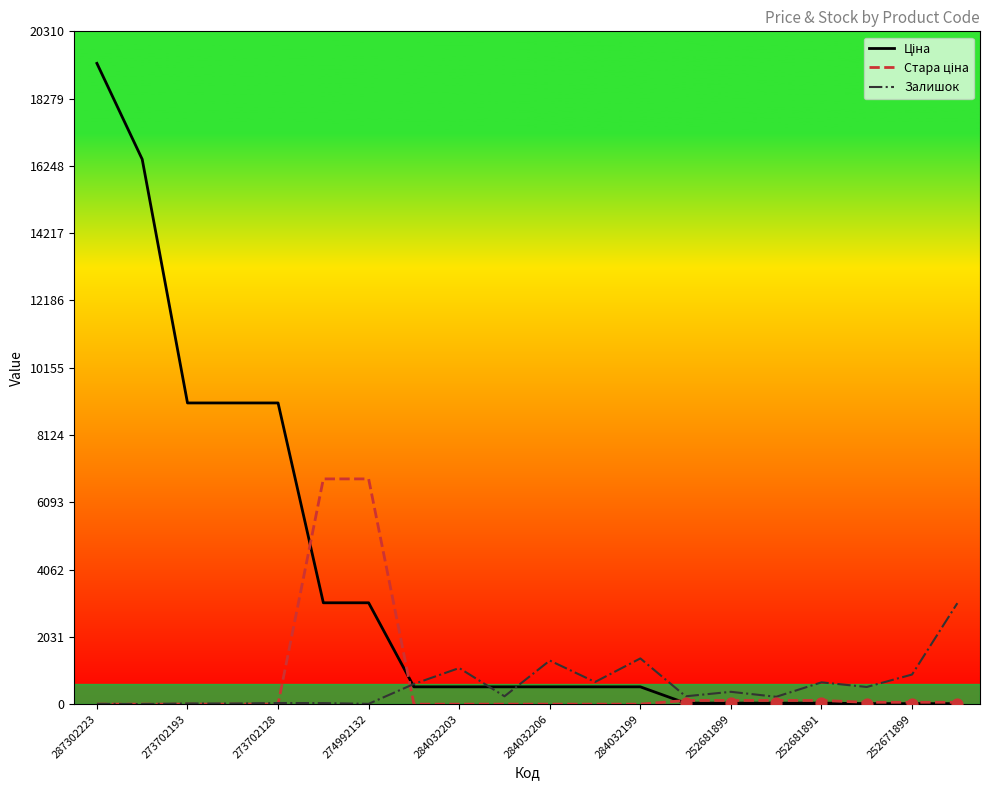

What is the maximum value shown in the chart?

19343.1